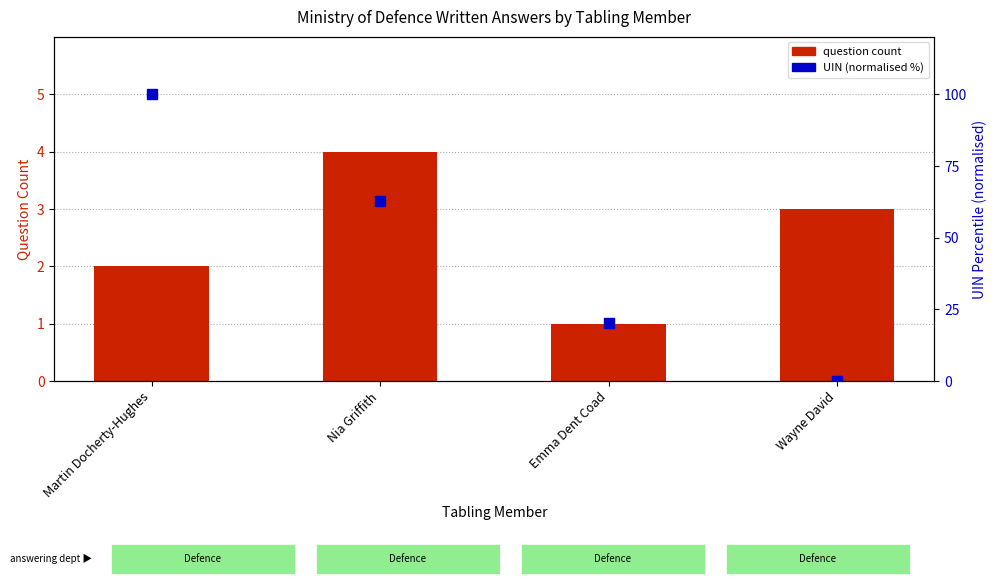

Which series reaches the maximum Y coordinate?

UIN (normalised %)